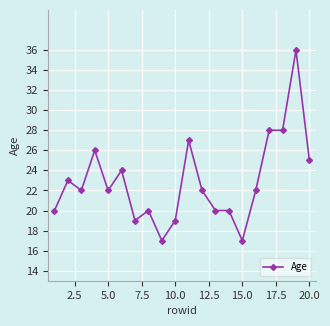

What is the difference between the second highest and minimum values?

11